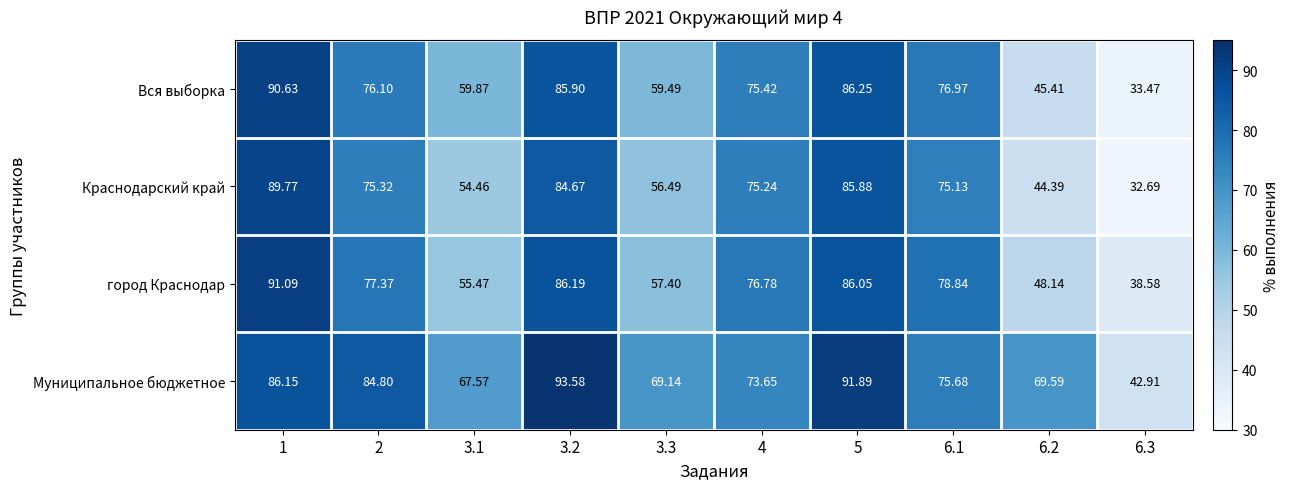

Which series has the largest total across all categories?

Муниципальное бюджетное